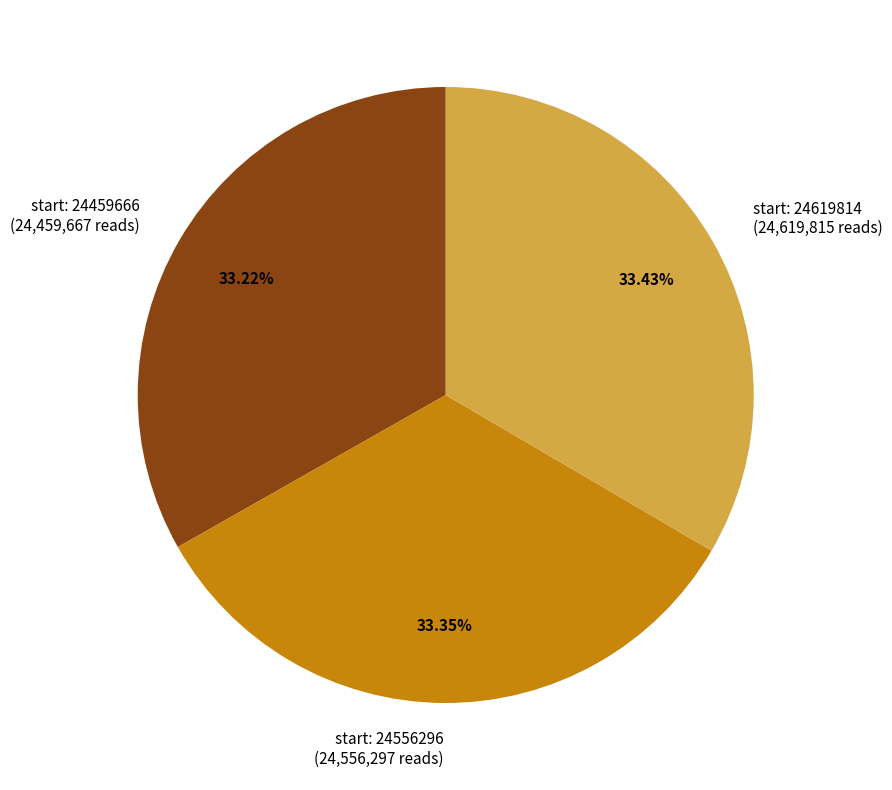

How many slices are in this pie chart?

3